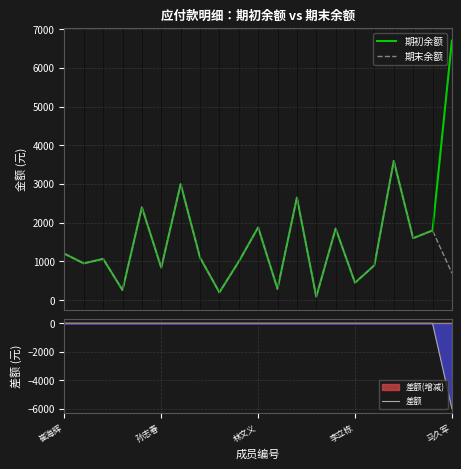

The 差额 series shows -3362 at 崔海辉. True or false?

False